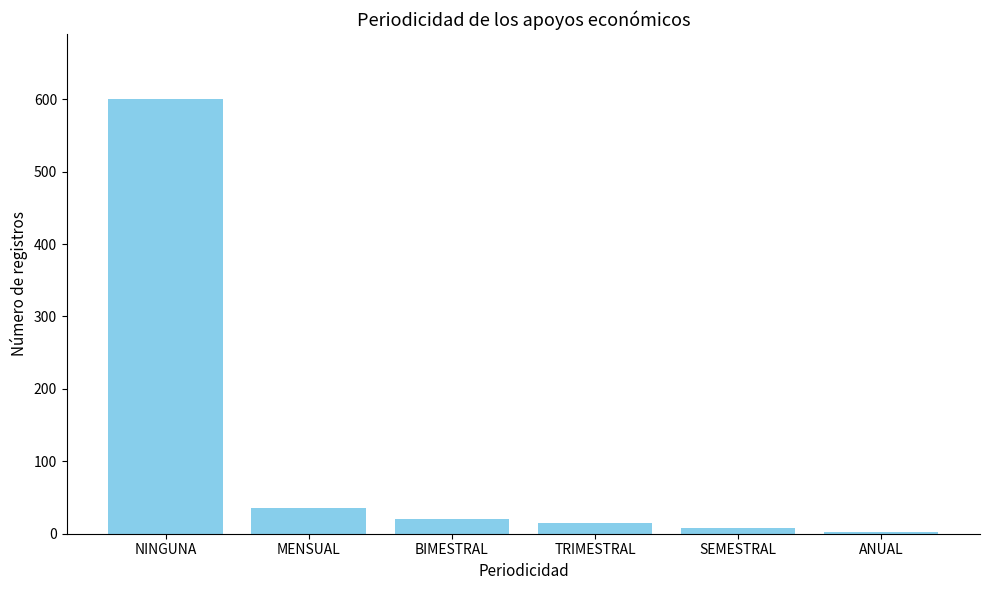

Reading left to right, extract all data points from this chart.

NINGUNA=600	MENSUAL=35	BIMESTRAL=20	TRIMESTRAL=15	SEMESTRAL=8	ANUAL=3